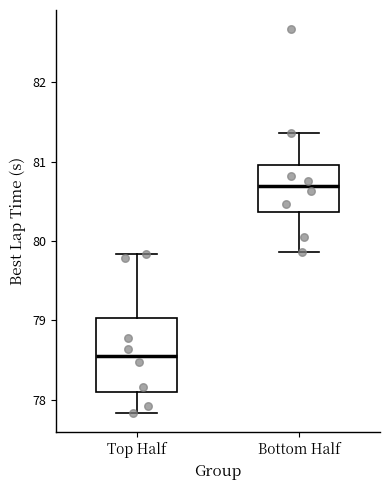

Reading left to right, transcribe this box plot: for each box, give where its median line is, the range the box spans, and where its two whiskers end, as read against the y-axis. The values are not printed on the chart, so give them approximately, as read against the axis.

Top Half: median 78.6, box 78.1 to 79.0, whiskers 77.8 to 79.8
Bottom Half: median 80.7, box 80.4 to 81.0, whiskers 79.9 to 81.4